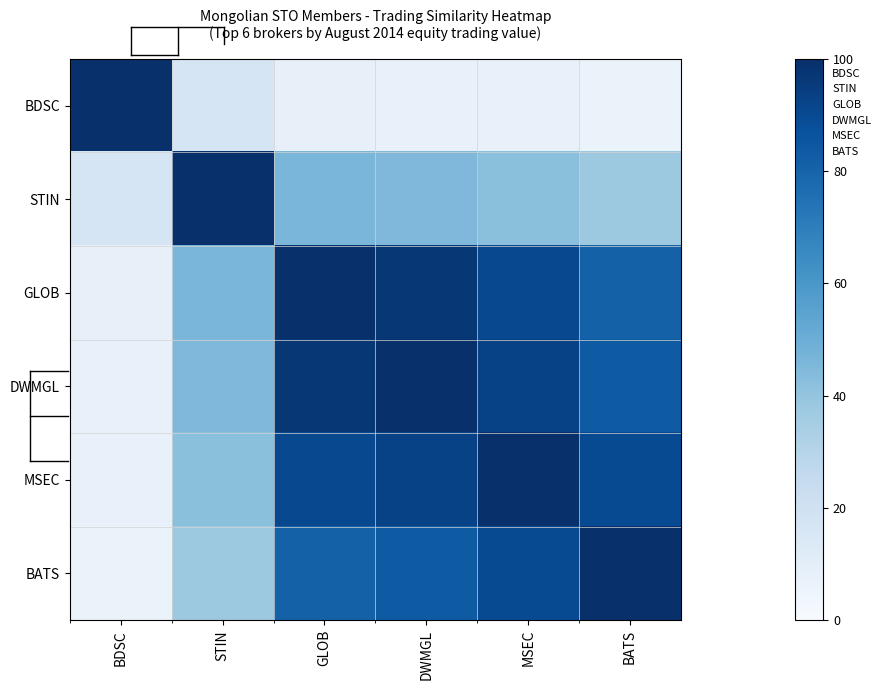

What is the total value across all series at DWMGL?

426.1